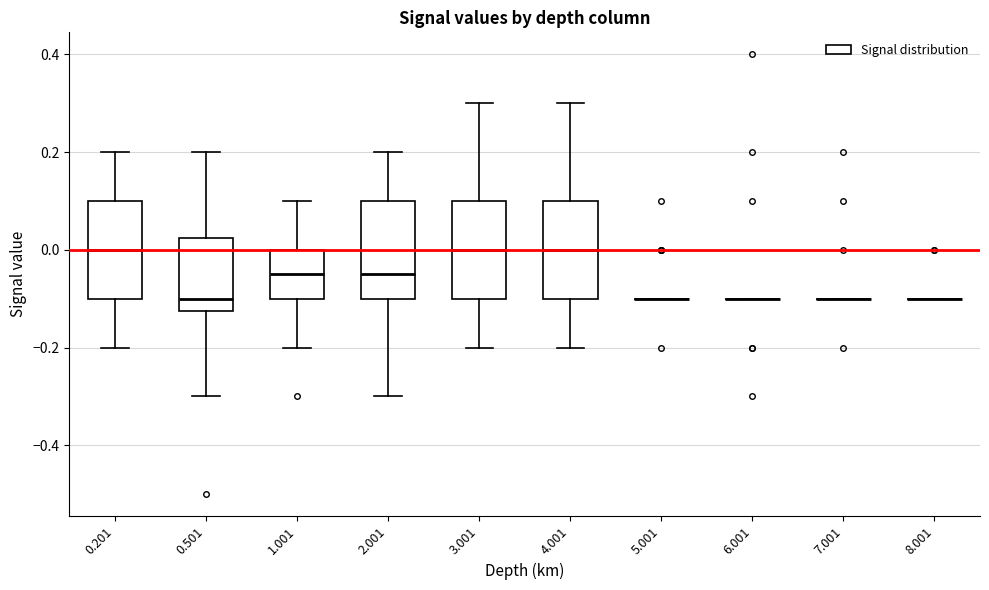

Reading left to right, read every box against the y-axis: the position of its median line, the range the box covers, and the ends of its whiskers. The values are not printed on the chart, so give them approximately, as read against the axis.

0.201: median 0.00, box -0.10 to 0.10, whiskers -0.20 to 0.20
0.501: median -0.10, box -0.12 to 0.02, whiskers -0.30 to 0.20
1.001: median -0.04, box -0.10 to 0.00, whiskers -0.20 to 0.10
2.001: median -0.04, box -0.10 to 0.10, whiskers -0.30 to 0.20
3.001: median 0.00, box -0.10 to 0.10, whiskers -0.20 to 0.30
4.001: median 0.00, box -0.10 to 0.10, whiskers -0.20 to 0.30
5.001: box collapsed to a line at -0.10, whiskers -0.10 to -0.10
6.001: box collapsed to a line at -0.10, whiskers -0.10 to -0.10
7.001: box collapsed to a line at -0.10, whiskers -0.10 to -0.10
8.001: box collapsed to a line at -0.10, whiskers -0.10 to -0.10